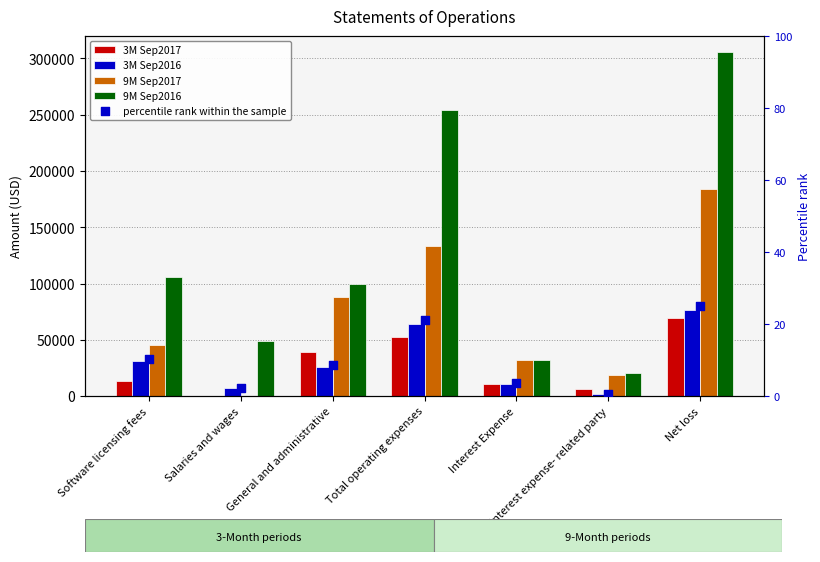

What are all the series names shown in the legend?

3M Sep2017, 3M Sep2016, 9M Sep2017, 9M Sep2016, percentile rank within the sample